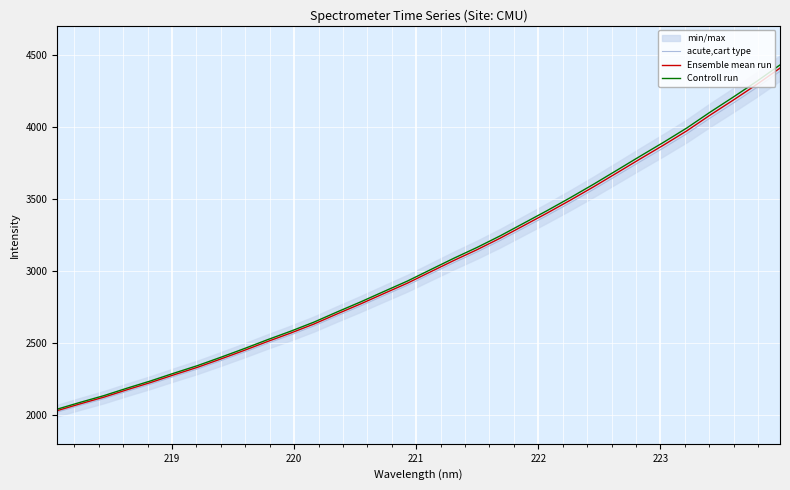

True or false: acute,cart type has more than 0 points higher than both neighbors.

False